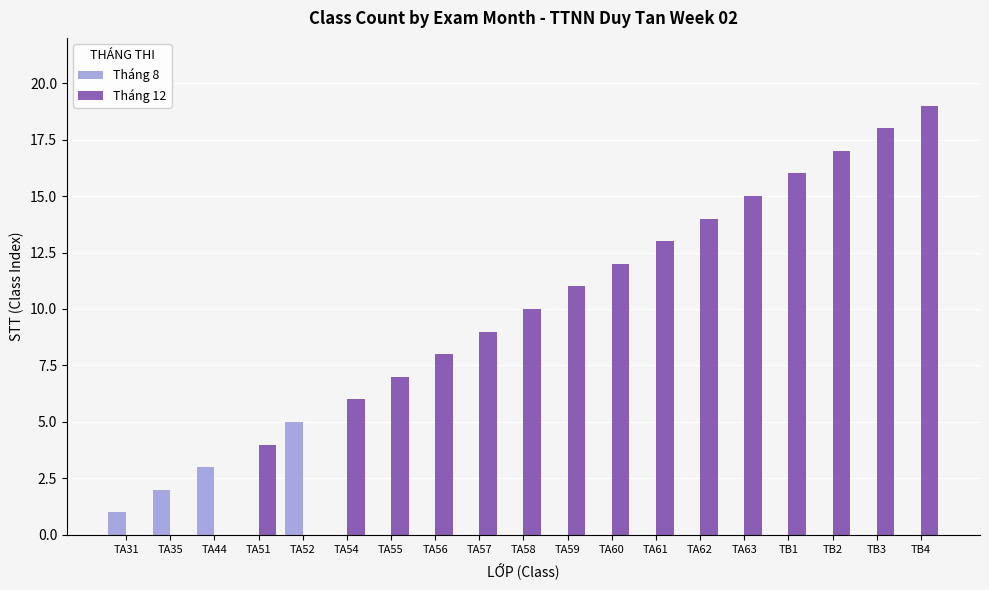

How many series are shown in this chart?

2